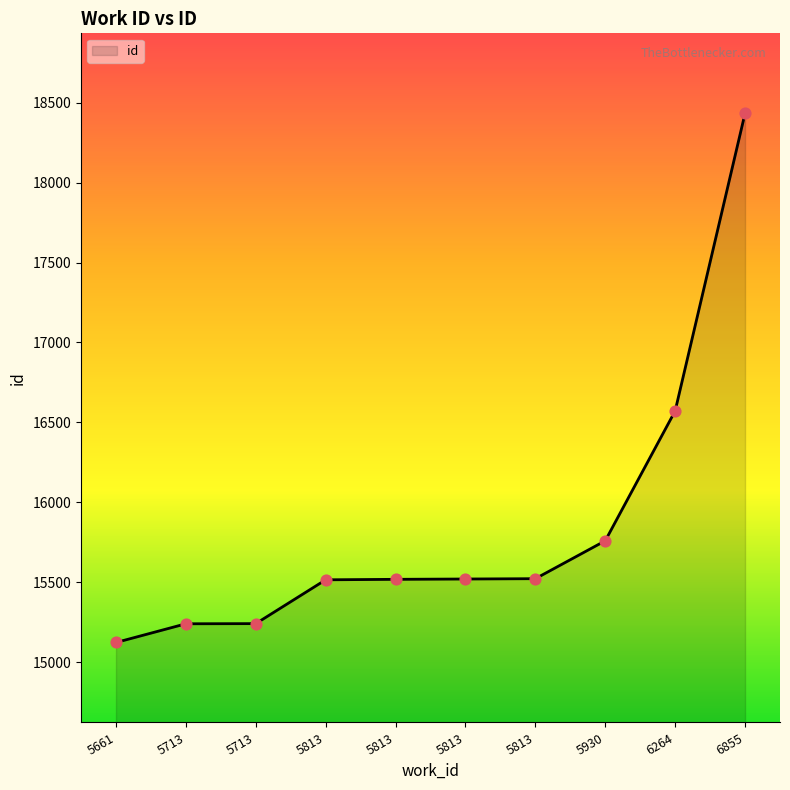

Approximately how many times larger is the value at 5813 compared to 5813?

1.0